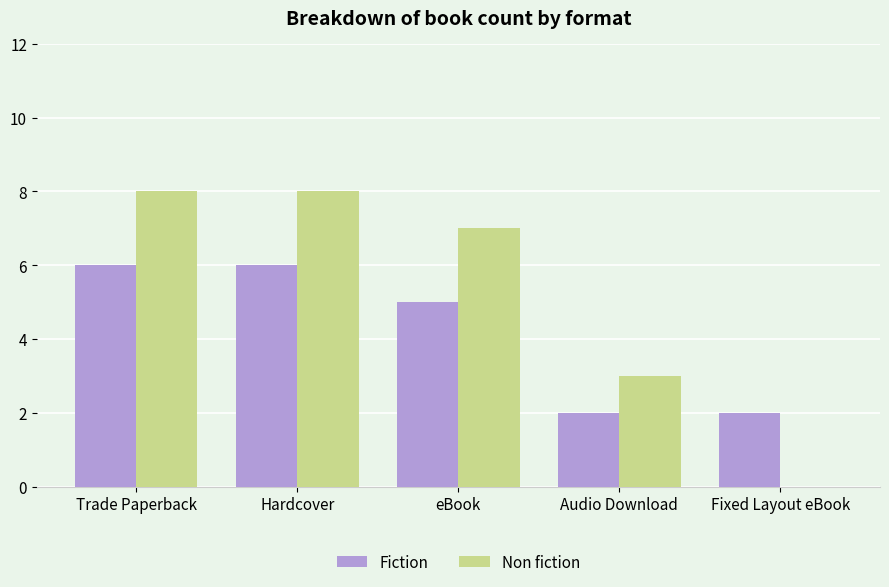

The Non fiction series shows 8 at Trade Paperback. True or false?

True